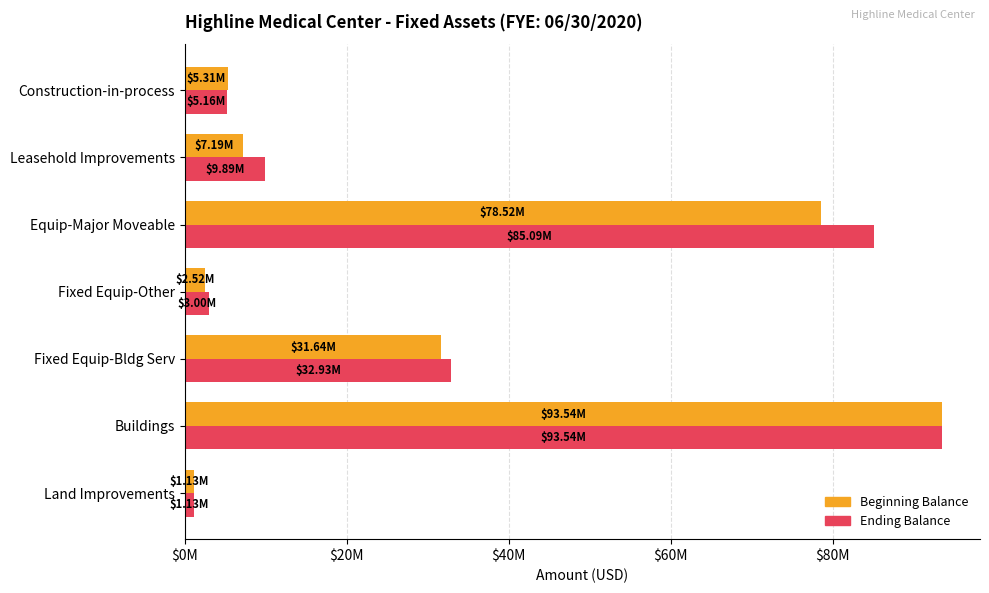

At which category is the sum across all series the highest?

Buildings